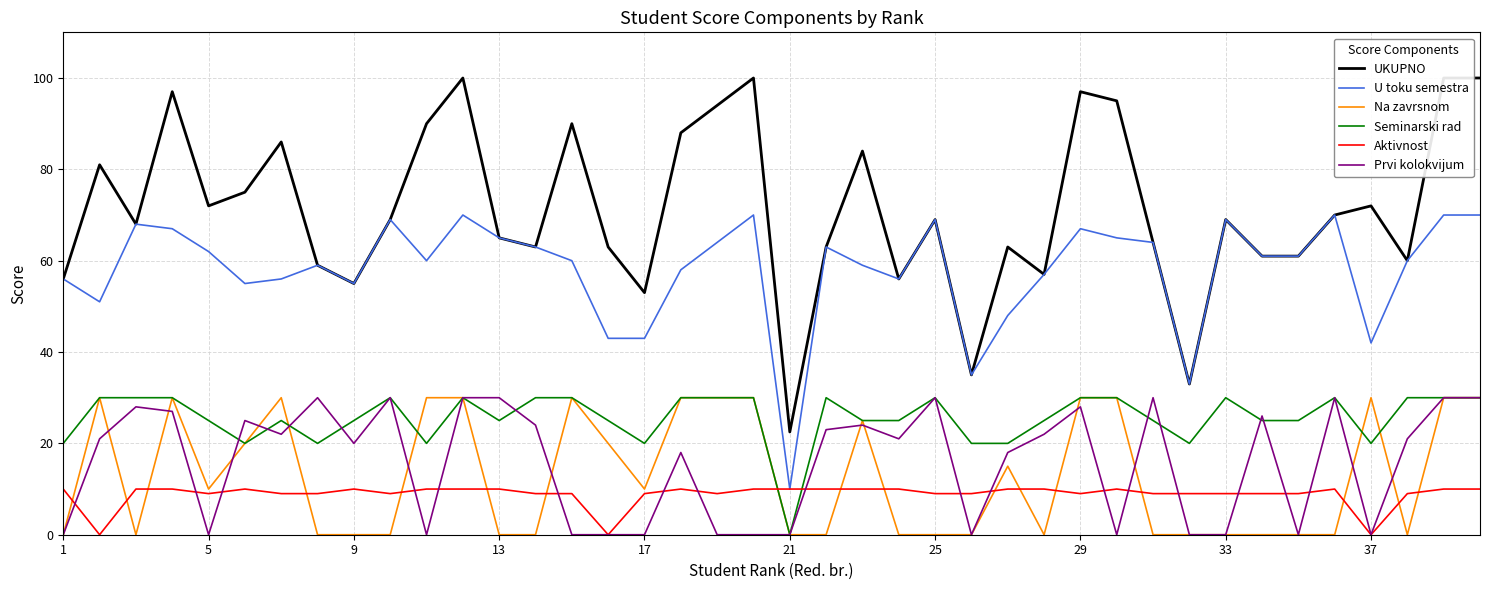

Is it true that Prvi kolokvijum equals 50 at 13?

False